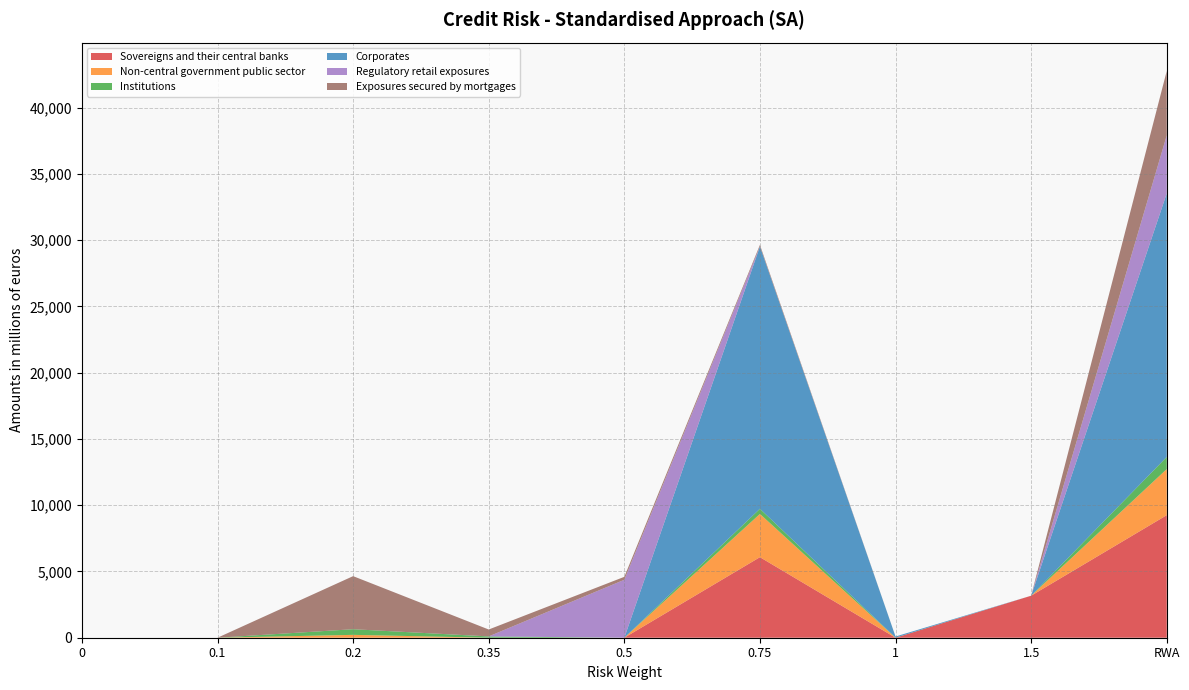

Reading right to left, list all the values displayed in this chart.

Sovereigns and their central banks: RWA=9246.2	1.5=3169.1	1=0.0	0.75=6077.2	0.5=0.0	0.35=0.0	0.2=0.0	0.1=0.0	0=0.0
Non-central government public sector: RWA=3476.8	1.5=0.0	1=0.0	0.75=3260.8	0.5=0.0	0.35=0.0	0.2=216.0	0.1=0.0	0=0.0
Institutions: RWA=916.6	1.5=0.3	1=5.8	0.75=389.7	0.5=0.0	0.35=95.0	0.2=425.8	0.1=0.0	0=0.0
Corporates: RWA=19886.4	1.5=0.0	1=86.0	0.75=19795.7	0.5=0.0	0.35=4.7	0.2=0.1	0.1=0.0	0=0.0
Regulatory retail exposures: RWA=4372.6	1.5=0.0	1=0.0	0.75=0.0	0.5=4372.6	0.35=0.0	0.2=0.0	0.1=0.0	0=0.0
Exposures secured by mortgages: RWA=4859.5	1.5=0.0	1=0.0	0.75=114.1	0.5=221.7	0.35=520.4	0.2=4003.3	0.1=0.0	0=0.0